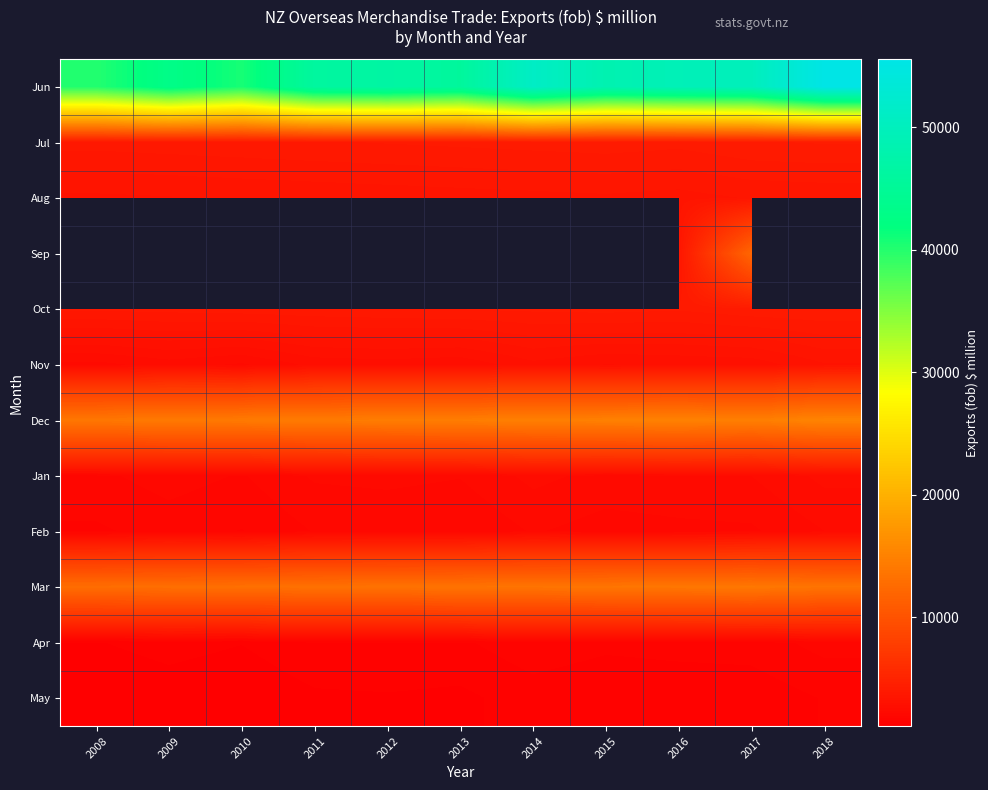

What is the sum of the Jan values at 2010 and 2014?

4438.5